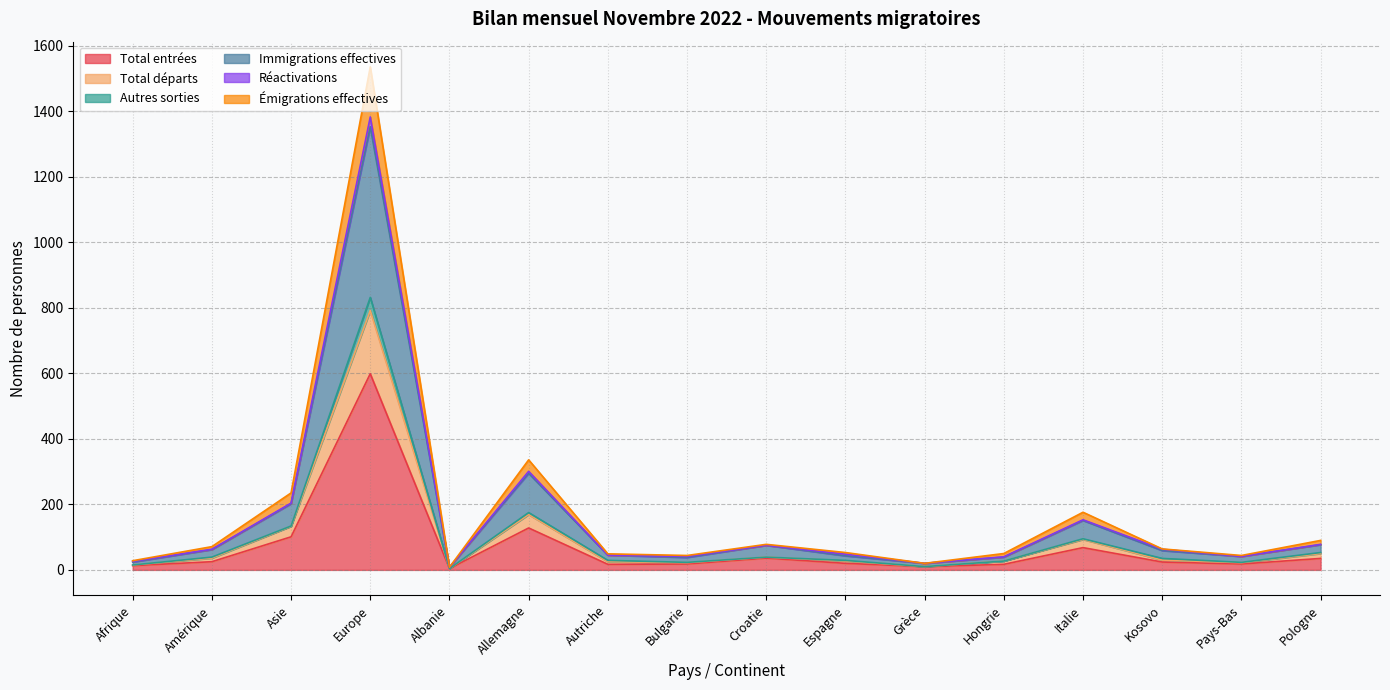

Does the chart have visible grid lines?

Yes